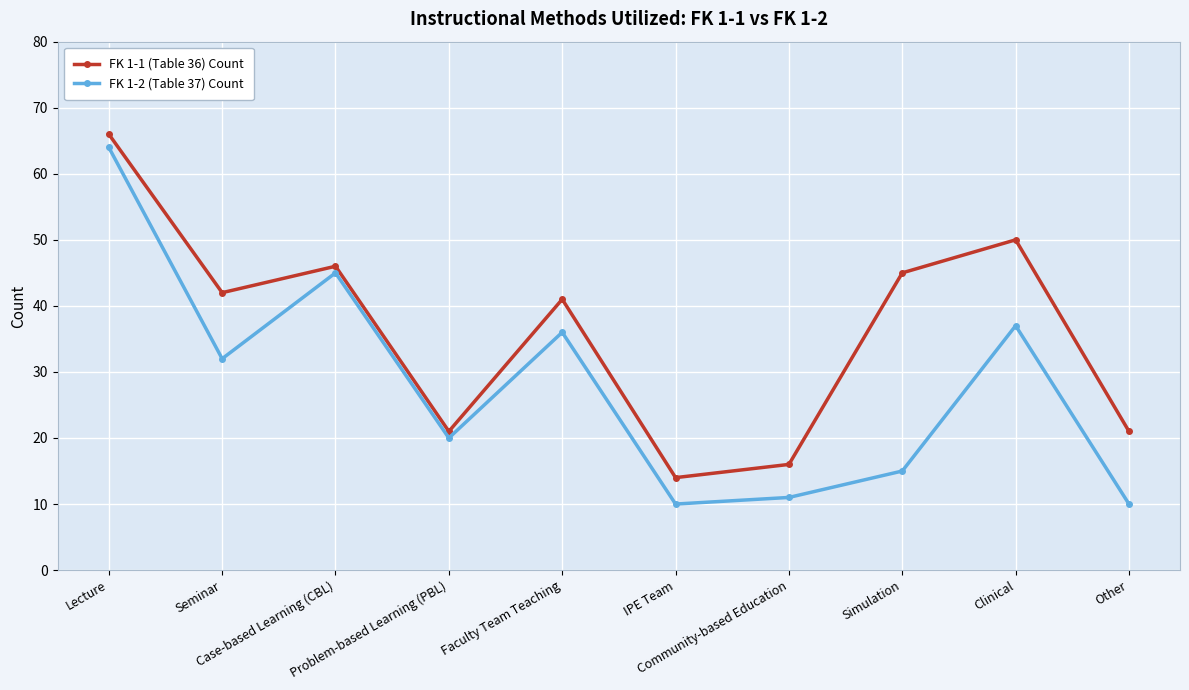

What is the spread (max minus min) of values at Problem-based Learning (PBL)?

1